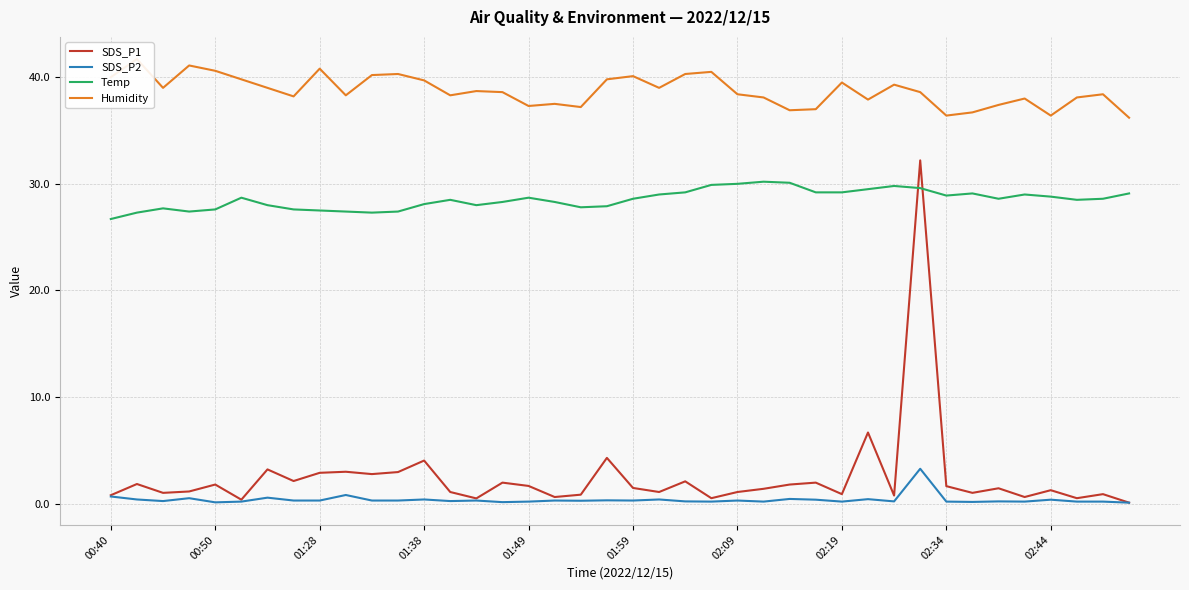

What value does the SDS_P2 series have at 33?

0.2